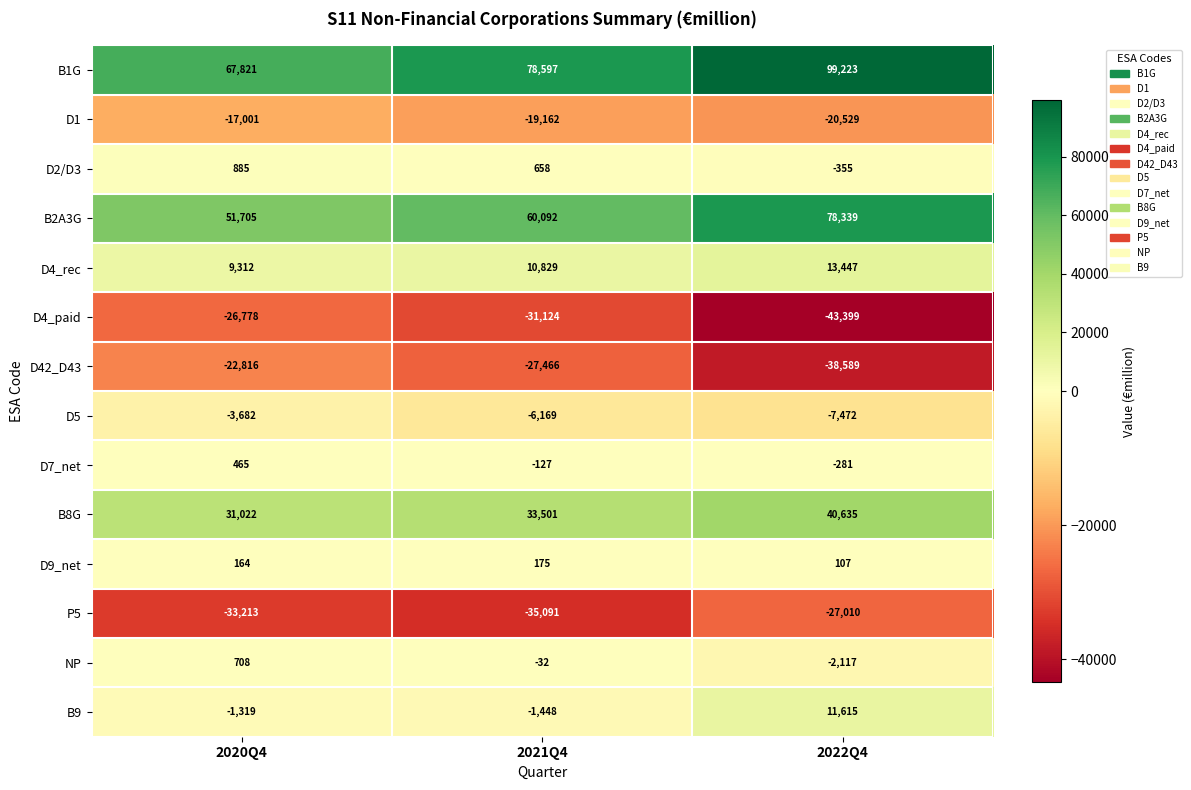

What is the average value of the NP series?

-480